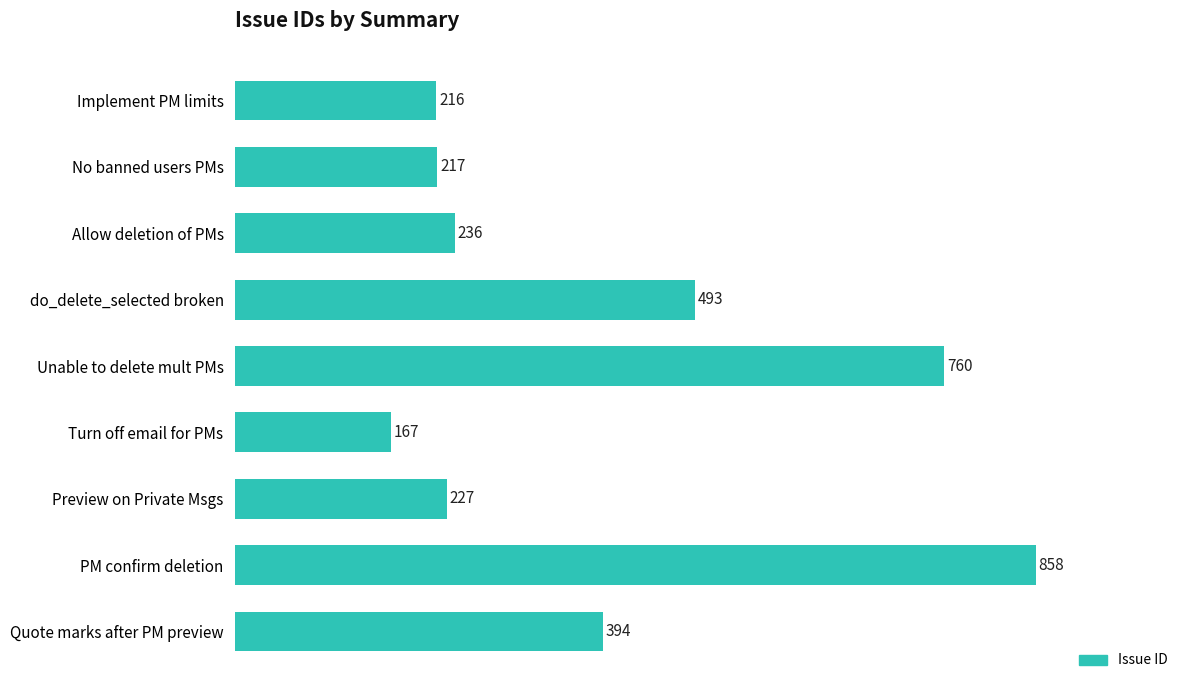

How many data points are less than 236?

4